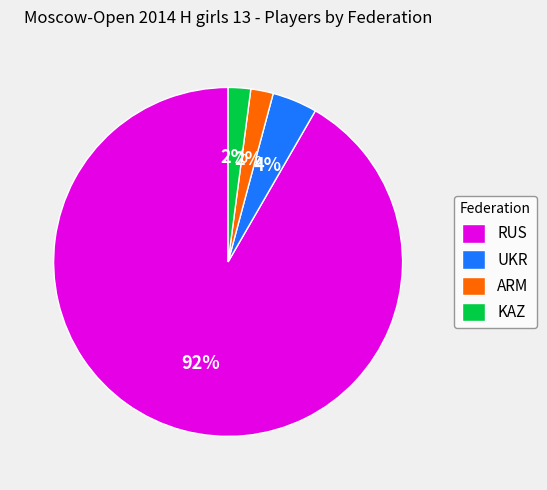

To the nearest percent, what is the combined percentage of KAZ and RUS?

94%